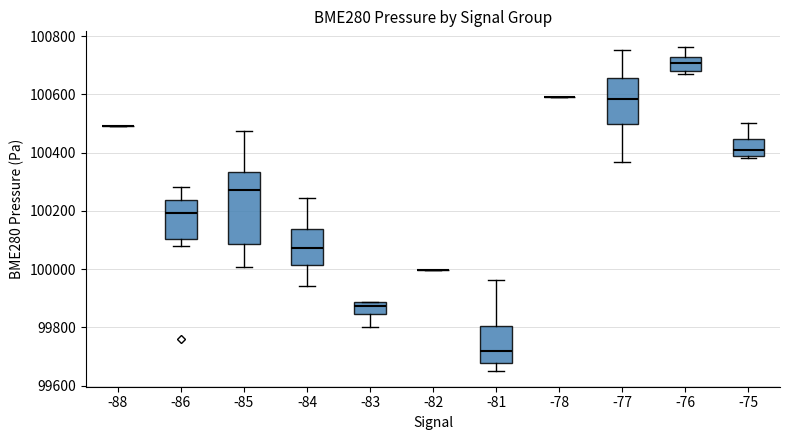

Reading left to right, read every box against the y-axis: the position of its median line, the range the box covers, and the ends of its whiskers. The values are not printed on the chart, so give them approximately, as read against the axis.

-88: box collapsed to a line at 100500, whiskers 100500 to 100500
-86: median 100200, box 100100 to 100240, whiskers 100080 to 100280
-85: median 100280, box 100080 to 100340, whiskers 100000 to 100480
-84: median 100080, box 100020 to 100140, whiskers 99940 to 100240
-83: median 99880 (just below the box's upper edge), box 99840 to 99880, whiskers 99800 to 99880
-82: box collapsed to a line at 100000, whiskers 100000 to 100000
-81: median 99720, box 99680 to 99800, whiskers 99660 to 99960
-78: box collapsed to a line at 100600, whiskers 100600 to 100600
-77: median 100580, box 100500 to 100660, whiskers 100360 to 100760
-76: median 100700, box 100680 to 100740, whiskers 100680 (just below the box's lower edge) to 100760
-75: median 100400, box 100380 to 100440, whiskers 100380 to 100500